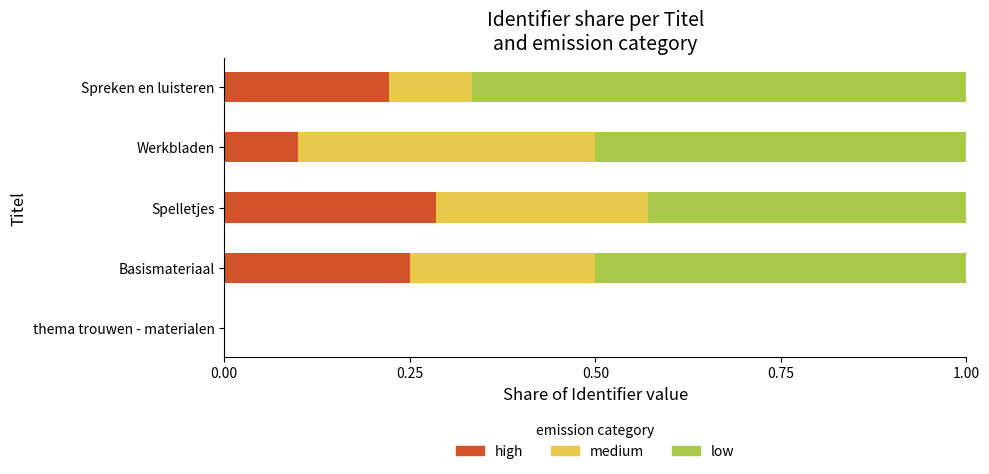

What is the sum of all high values?

0.9